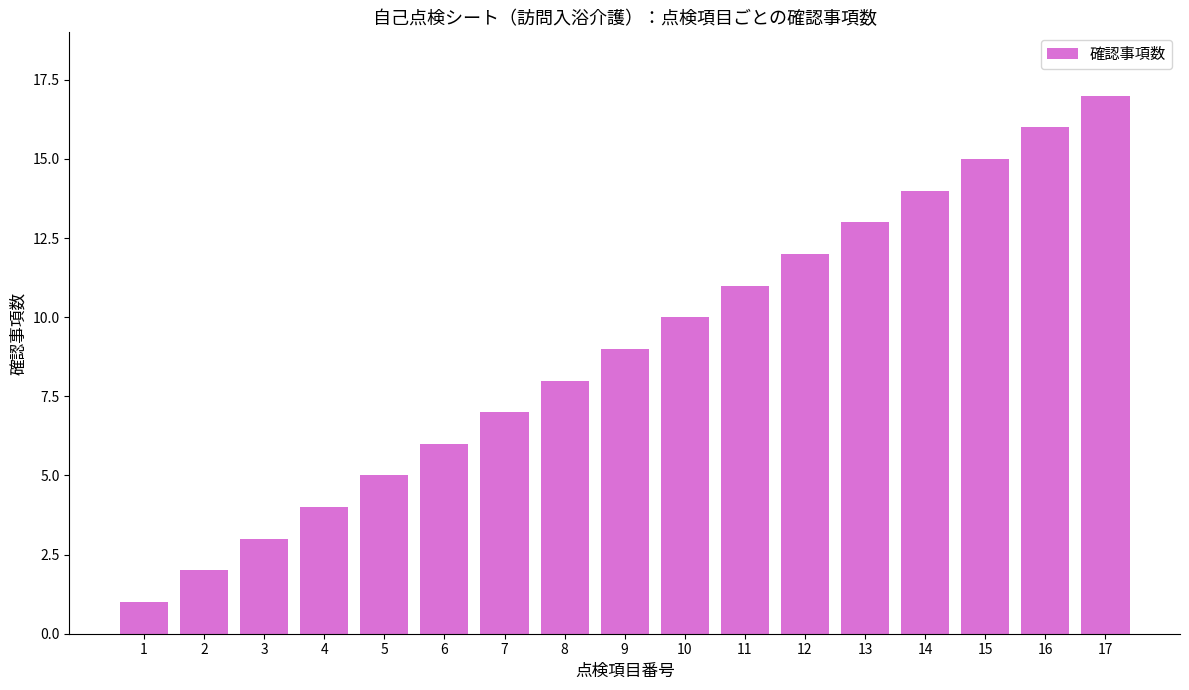

Reading right to left, what are all the values shown in this chart?

17	16	15	14	13	12	11	10	9	8	7	6	5	4	3	2	1